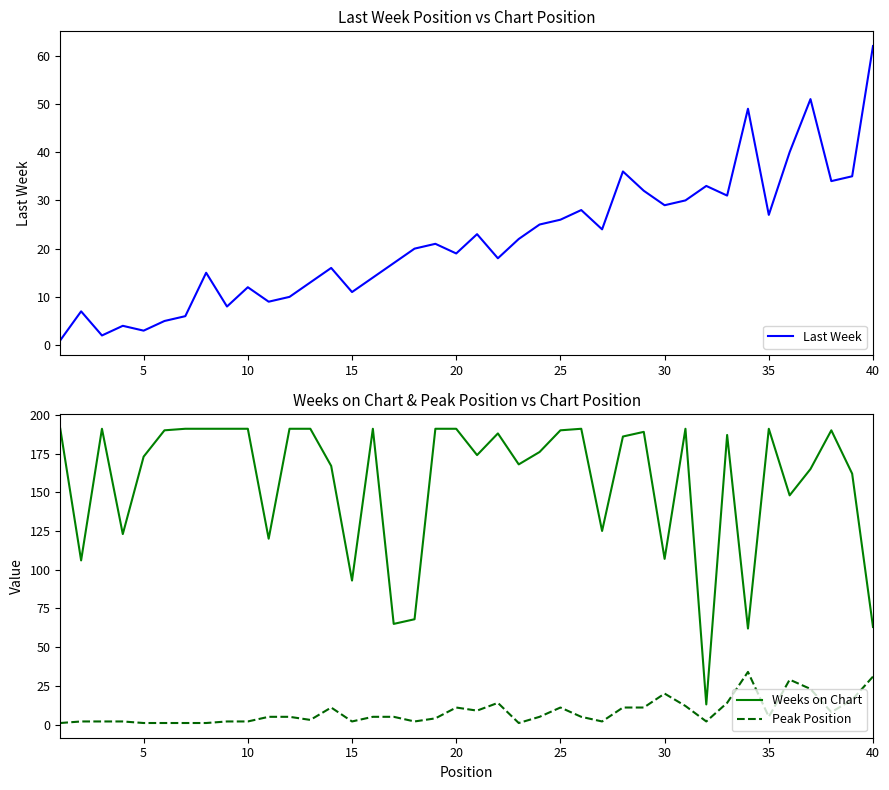

How many distinct data groups are displayed?

3